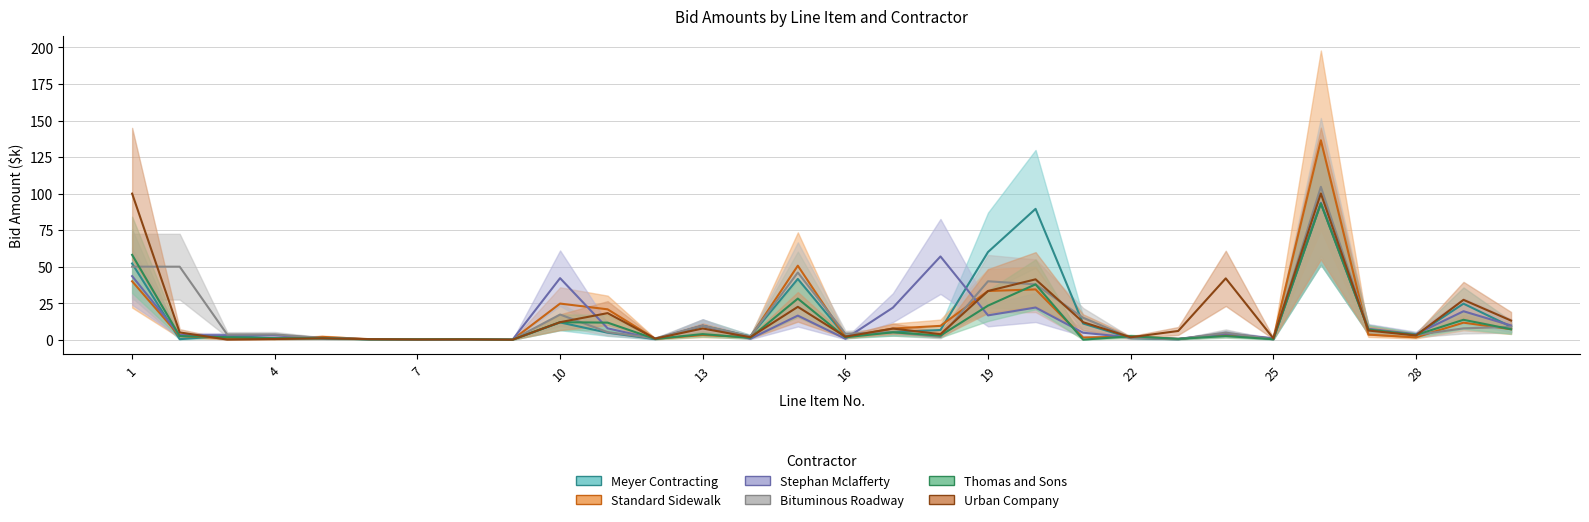

After their last crossing, which series has the higher values: Meyer Contracting or Stephan Mclafferty?

Stephan Mclafferty